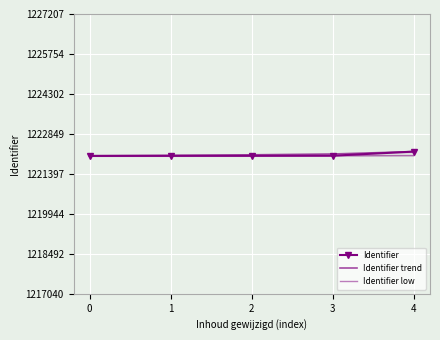

What is the value of the Identifier trend point at the 4th from the left?

1222120